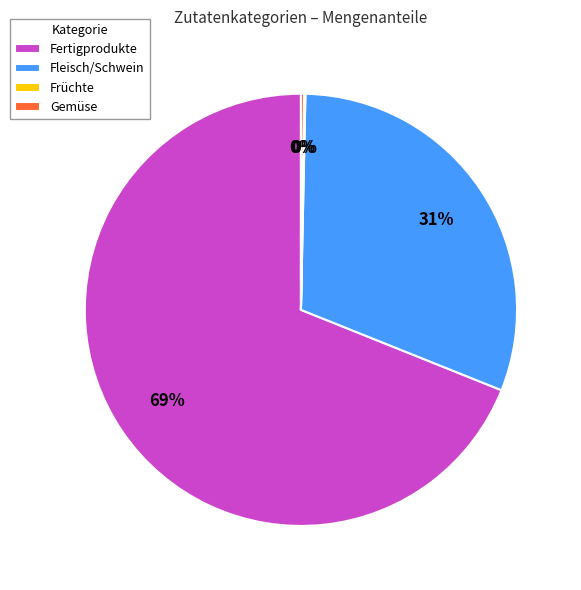

Is it true that Fleisch/Schwein is 31% of the pie?

True